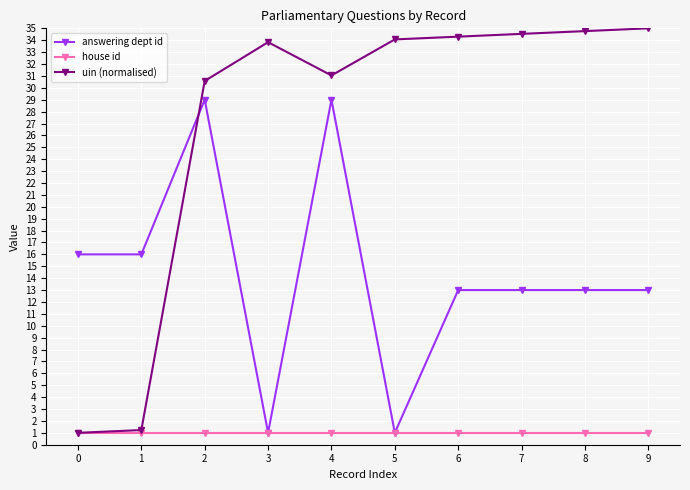

Does the chart display data point markers on the line(s)?

Yes